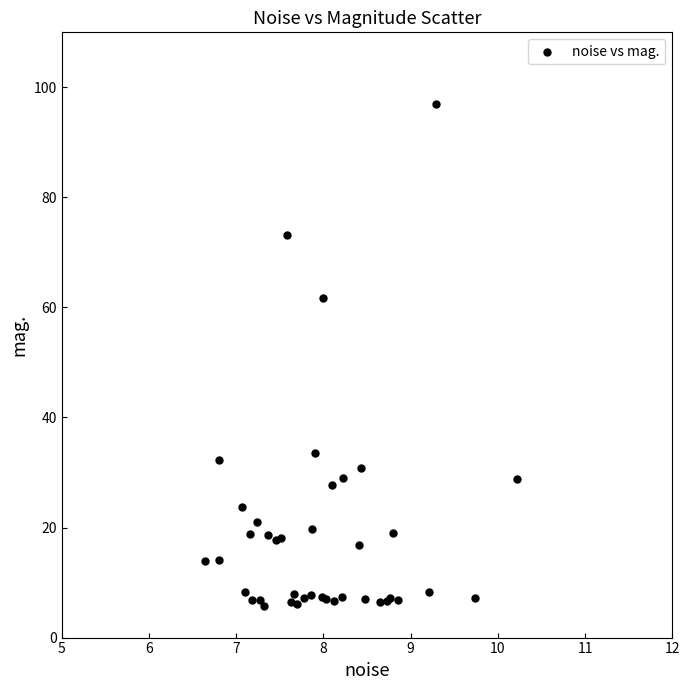

What Y value in the scatter plot is closest to 51?

61.7